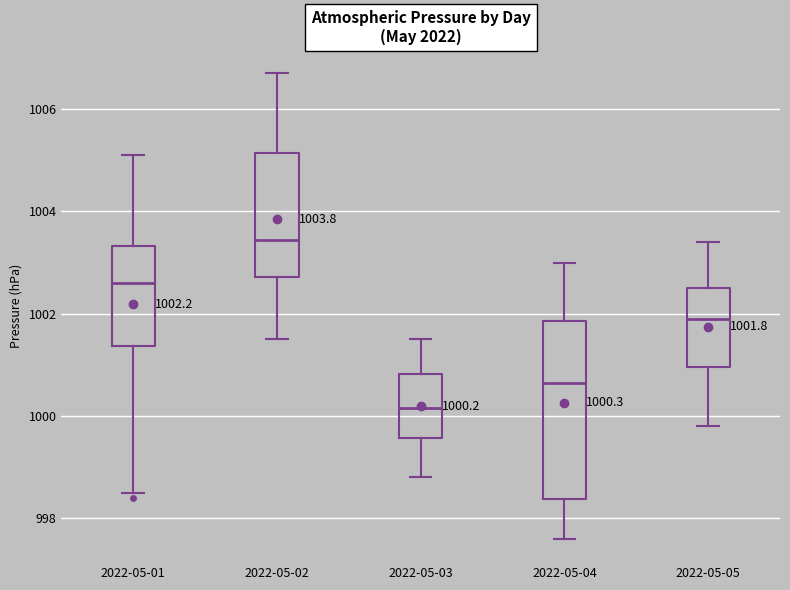

Which box is the tallest, from its lower edge to its upper edge?

2022-05-04